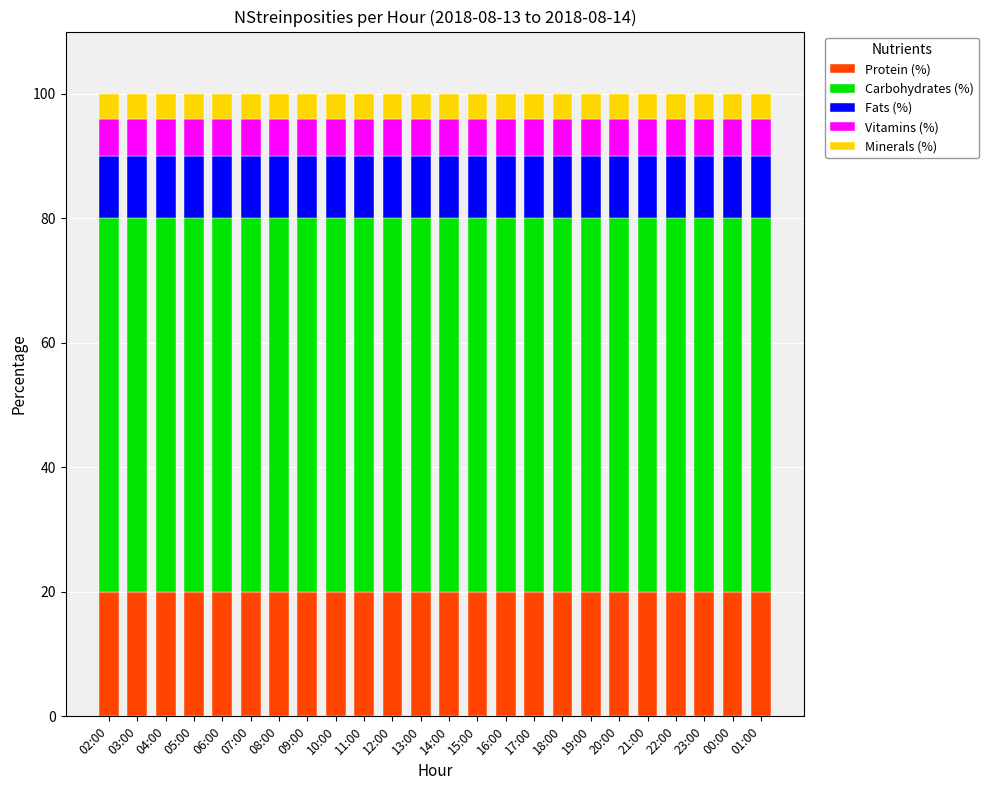

The value of Protein (%) at 08:00 is 31. True or false?

False